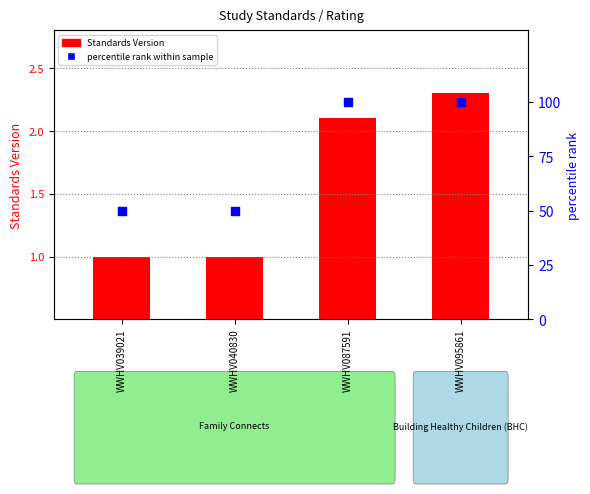

Which series reaches the maximum Y coordinate?

percentile rank within sample